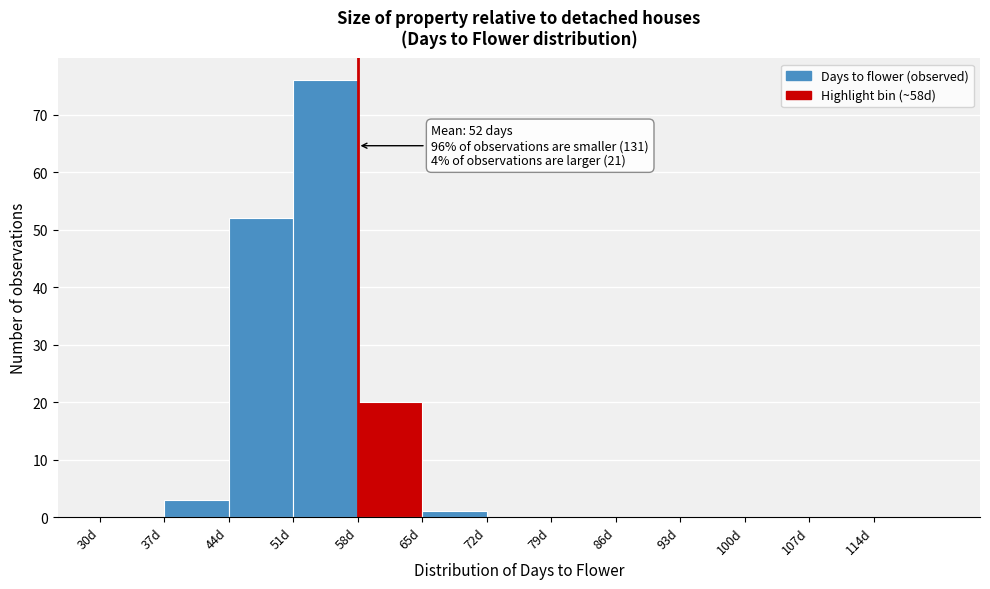

Over which range of the x-axis is the bar tallest?

51 to 58